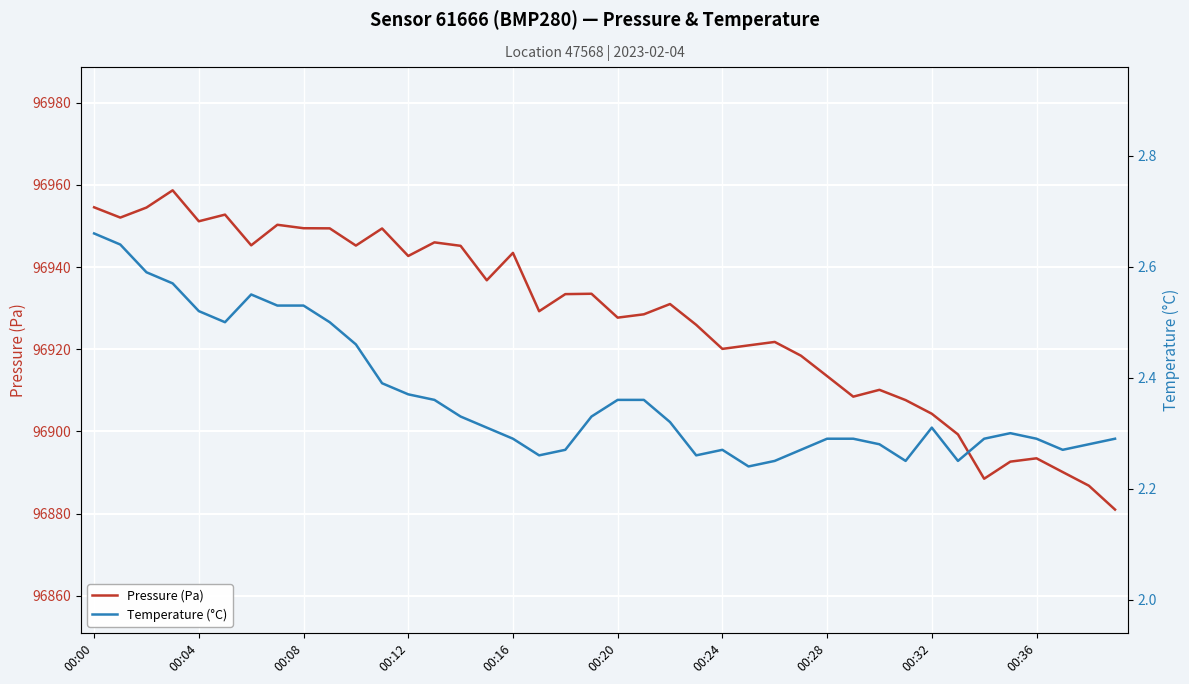

What position from the right is 37?

3